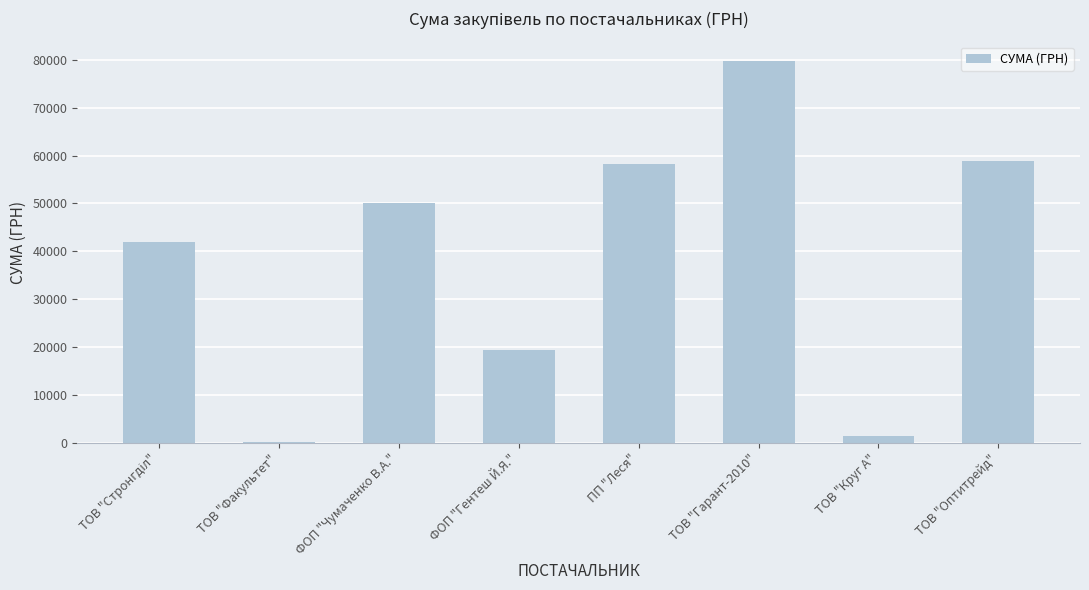

What is the greatest value displayed?

79821.4